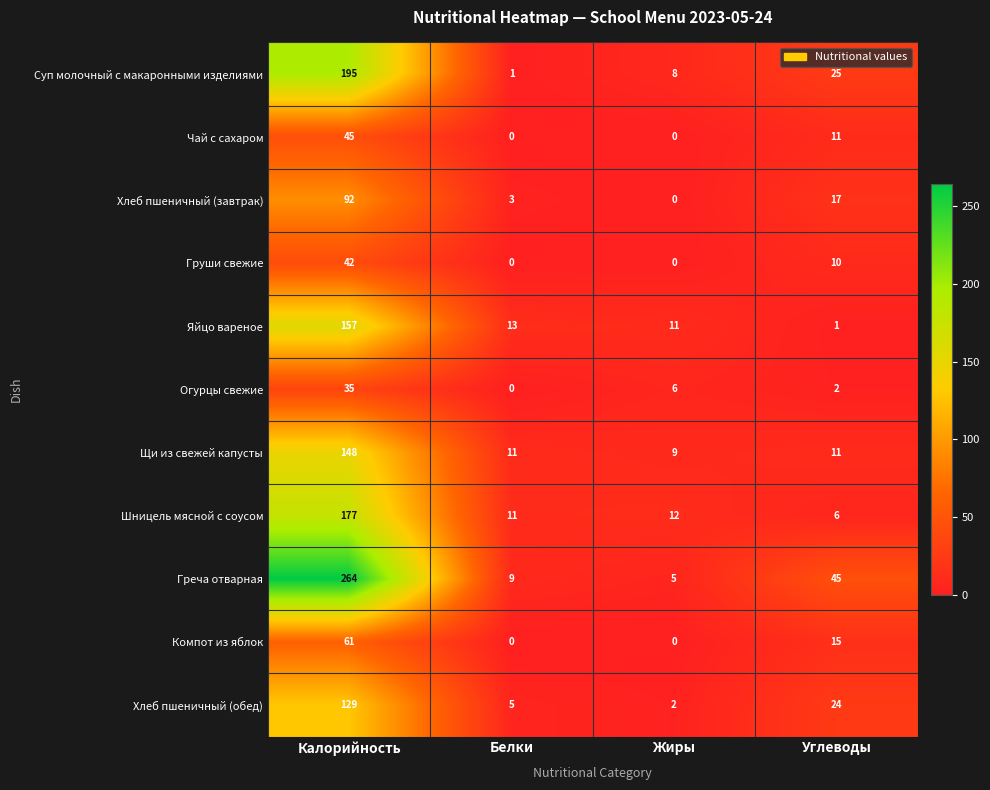

At which label is Хлеб пшеничный (завтрак) closest to 46?

Углеводы